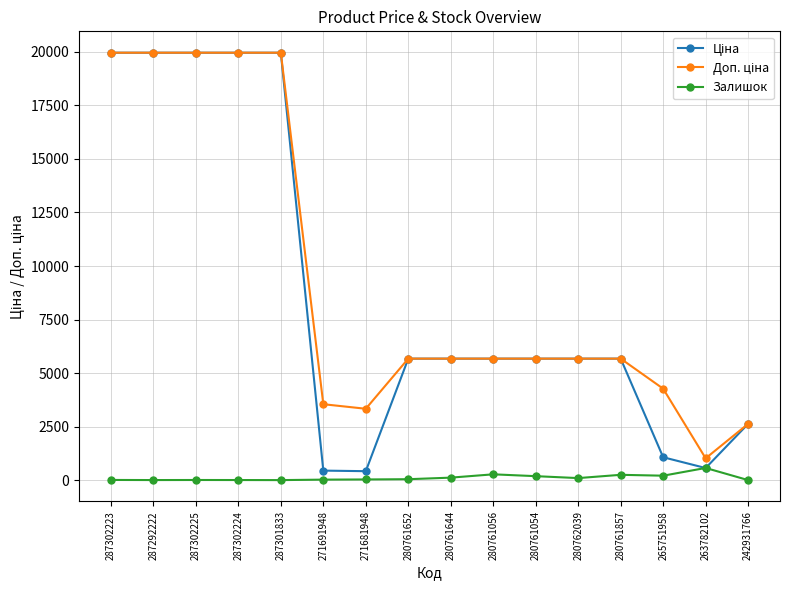

At how many categories does at least one series exceed 5937?

5